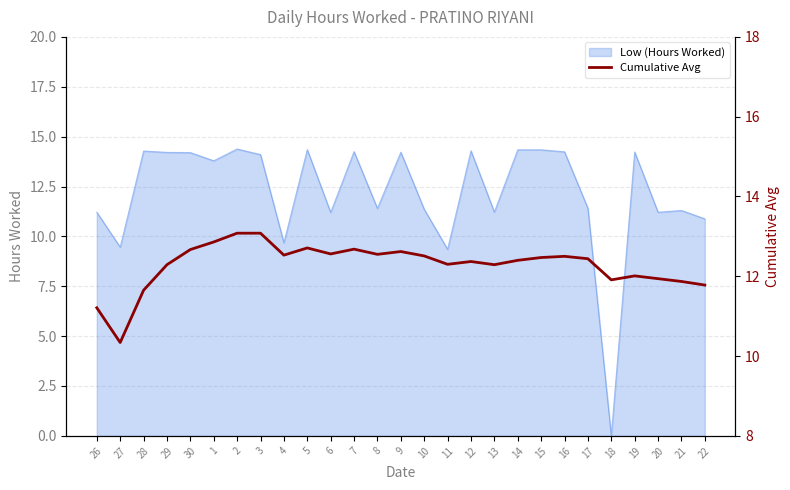

At which label does Low (Hours Worked) reach its minimum?

18